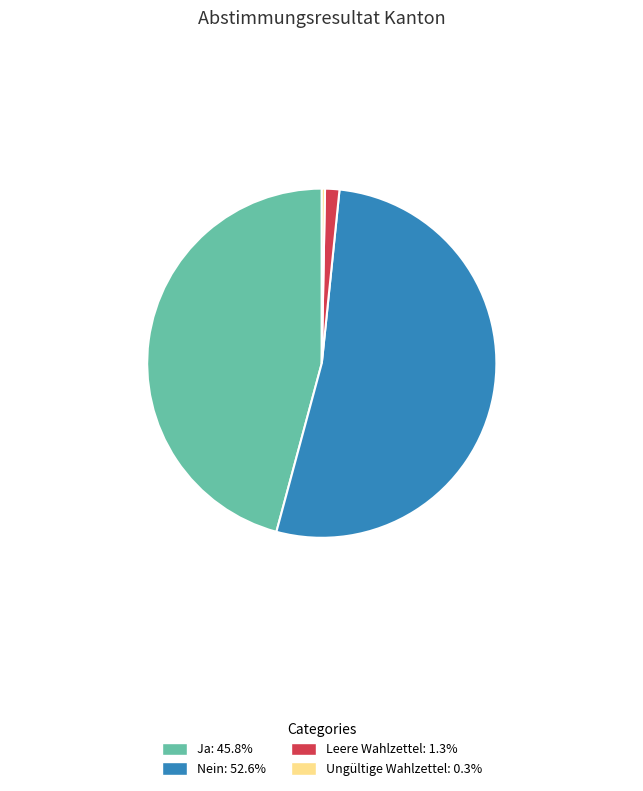

Which has a higher value, Nein or Ungültige Wahlzettel?

Nein